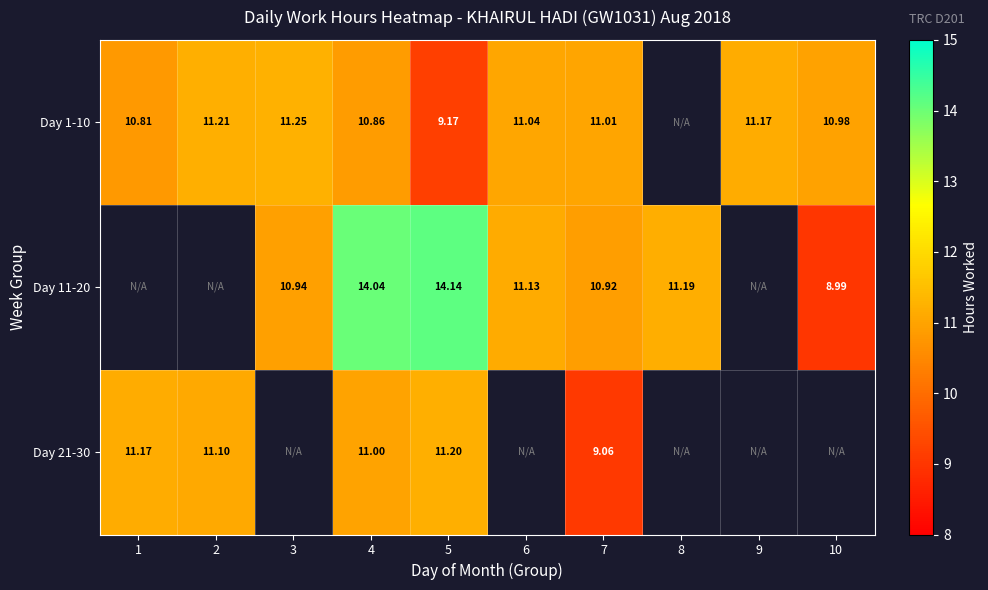

What is the difference between the maximum and minimum values in the Day 21-30 series?

2.1